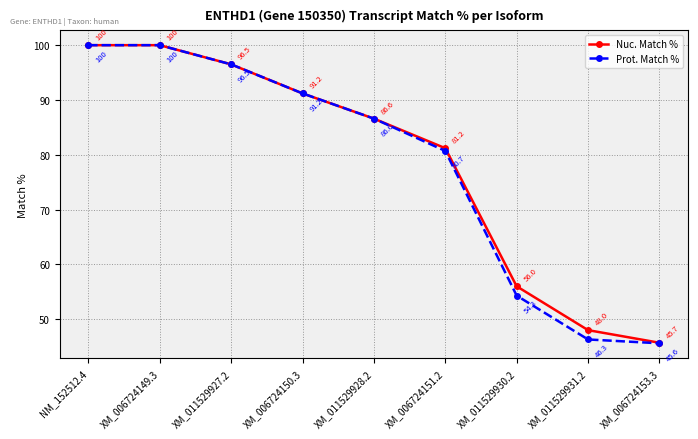

True or false: Prot. Match % has a value of 41.2 at XM_011529928.2.

False